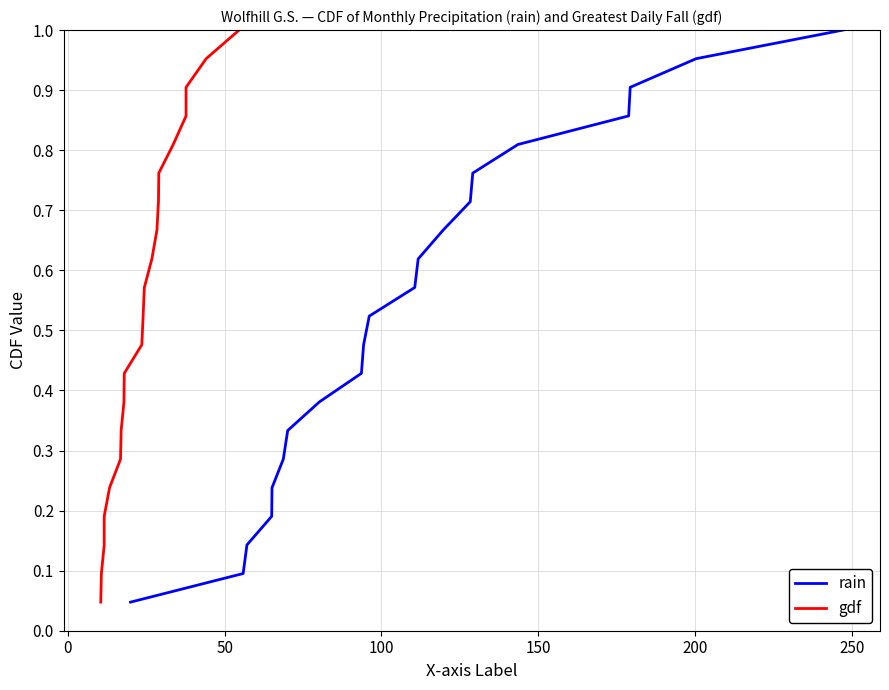

True or false: gdf has more than 2 points higher than both neighbors.

False